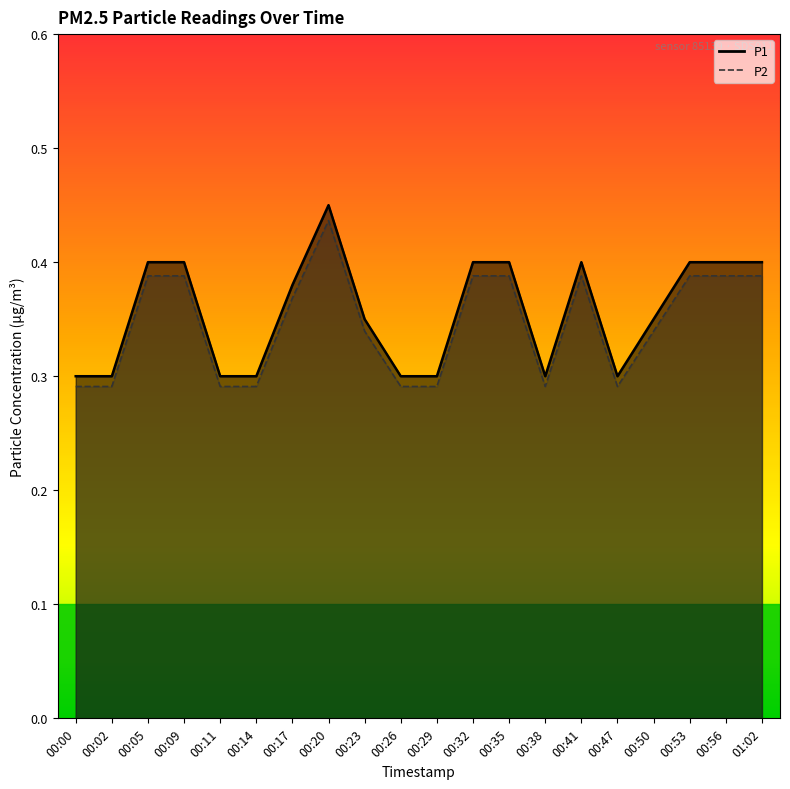

Reading left to right, extract all data points from this chart.

P1: 0.3	0.3	0.4	0.4	0.3	0.3	0.4	0.5	0.3	0.3	0.3	0.4	0.4	0.3	0.4	0.3	0.3	0.4	0.4	0.4
P2: 0.3	0.3	0.4	0.4	0.3	0.3	0.4	0.4	0.3	0.3	0.3	0.4	0.4	0.3	0.4	0.3	0.3	0.4	0.4	0.4